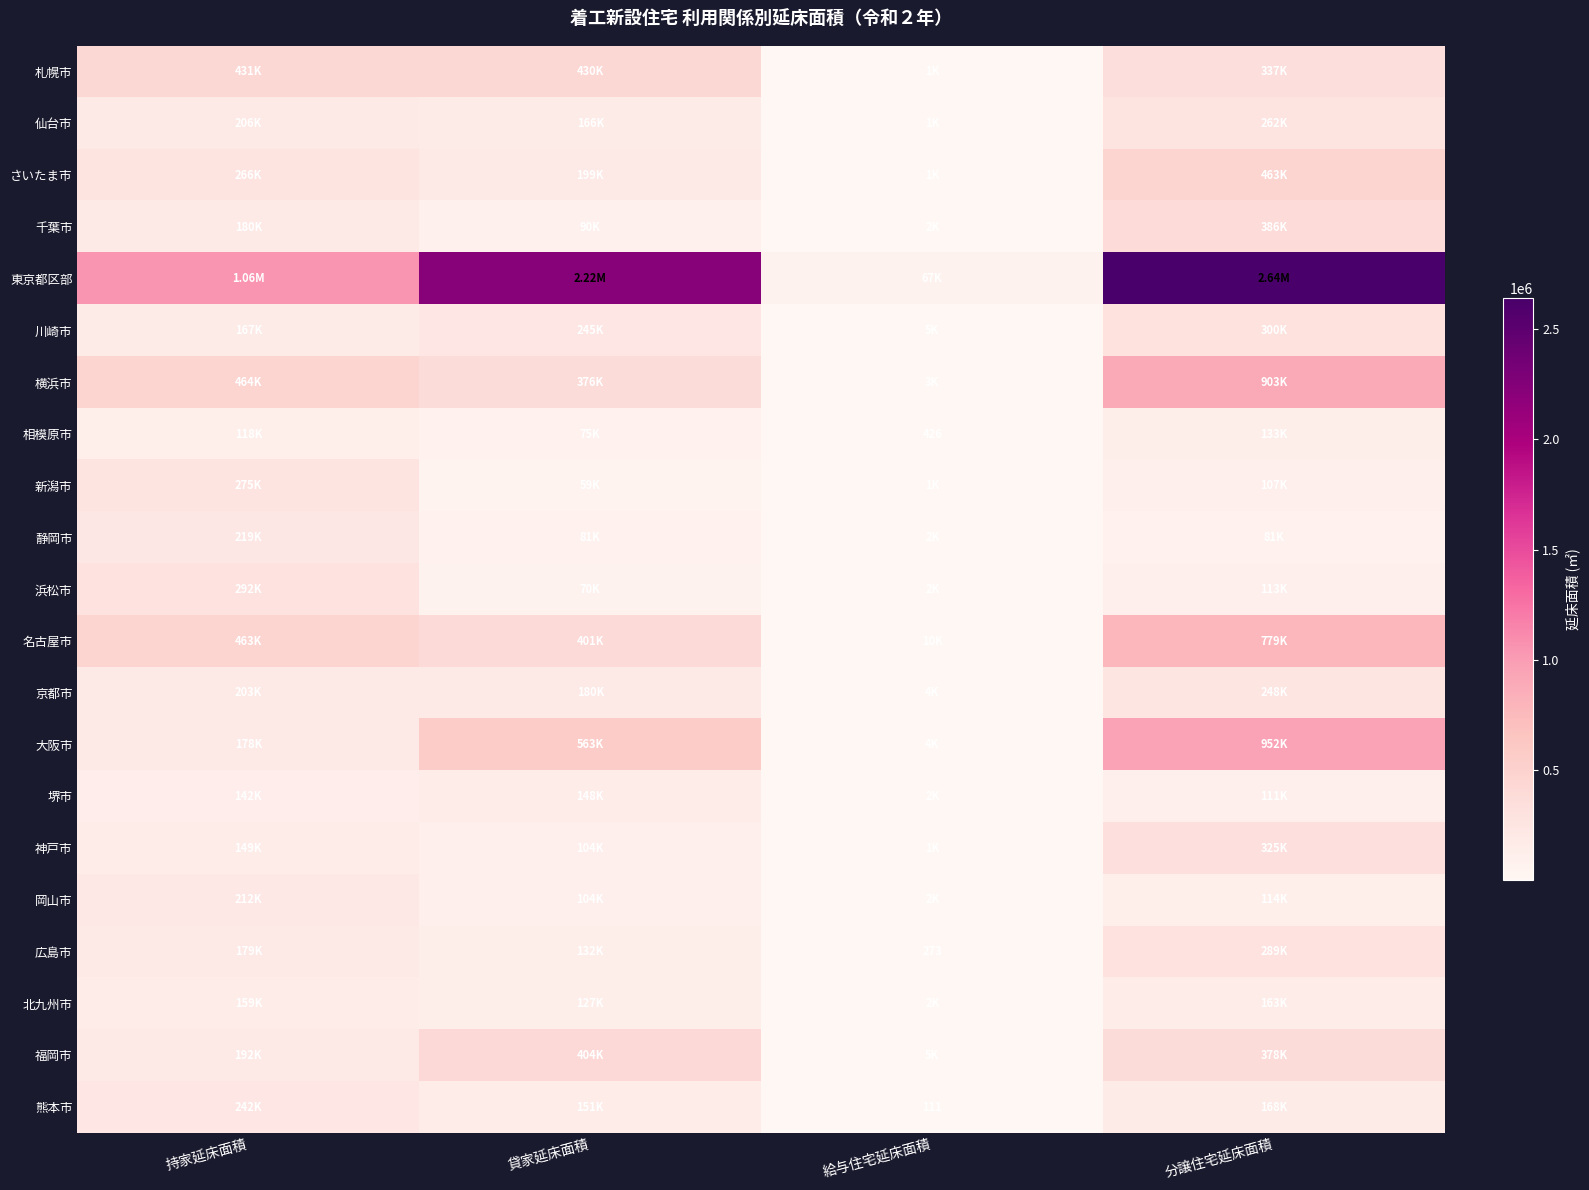

Which series changed the most between 持家延床面積 and 貸家延床面積?

東京都区部